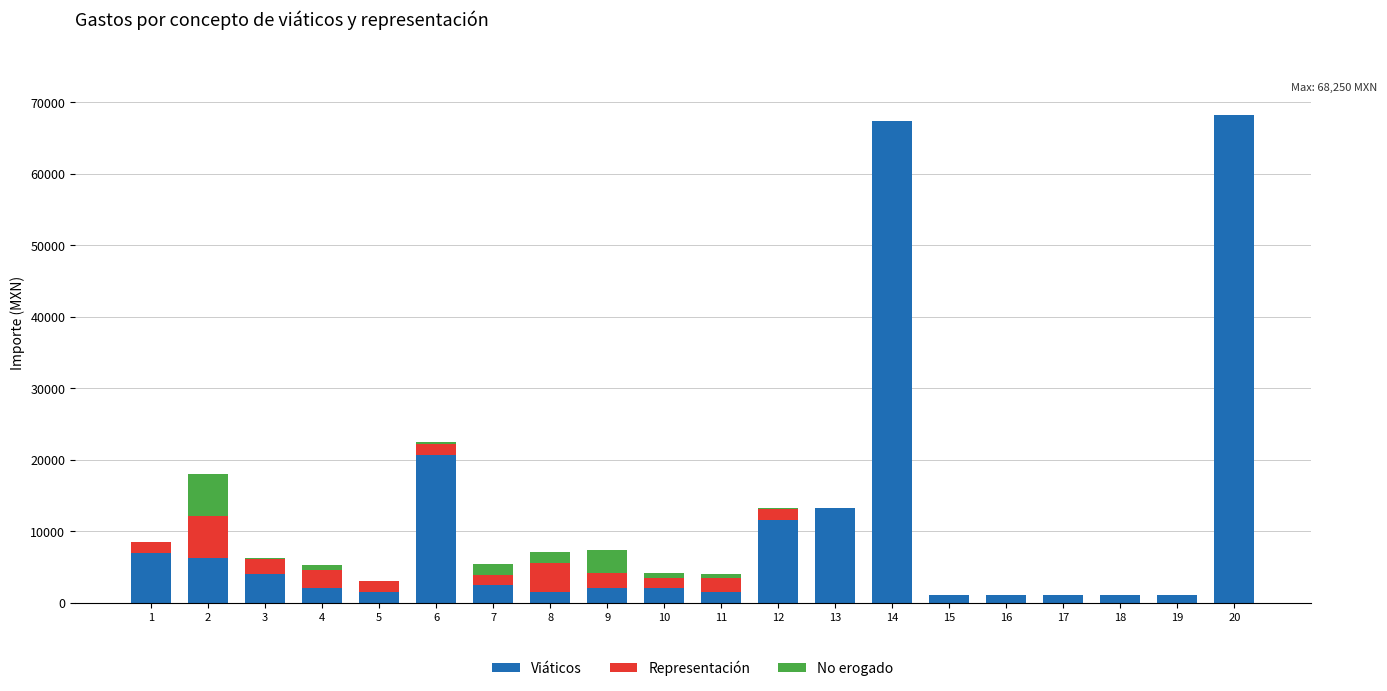

Count the number of categories in the chart.

20